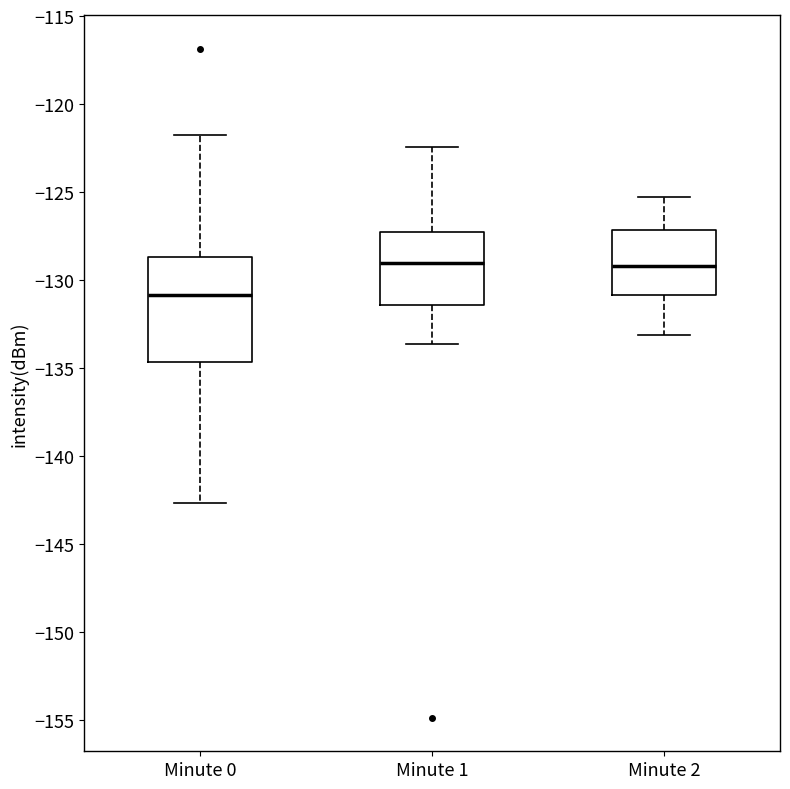

Reading left to right, transcribe this box plot: for each box, give where its median line is, the range the box spans, and where its two whiskers end, as read against the y-axis. The values are not printed on the chart, so give them approximately, as read against the axis.

Minute 0: median -131.0, box -134.5 to -128.5, whiskers -142.5 to -121.5
Minute 1: median -129.0, box -131.5 to -127.0, whiskers -133.5 to -122.5
Minute 2: median -129.0, box -131.0 to -127.0, whiskers -133.0 to -125.5